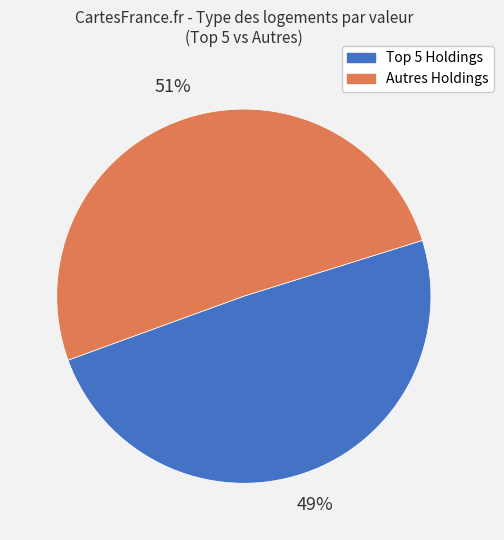

Does any single category account for the majority?

Yes